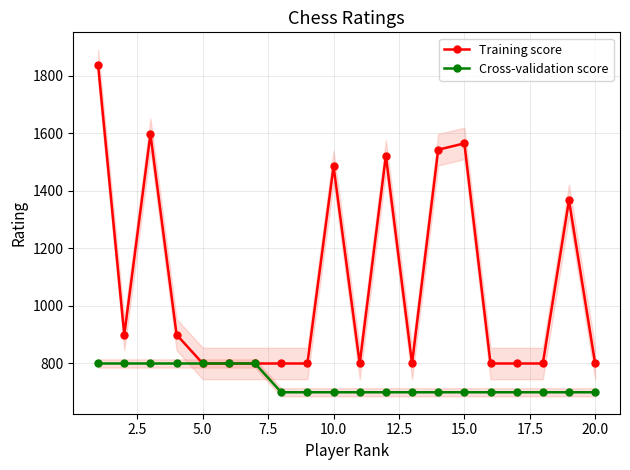

What is the value of the Training score point at the 4th from the left?

900